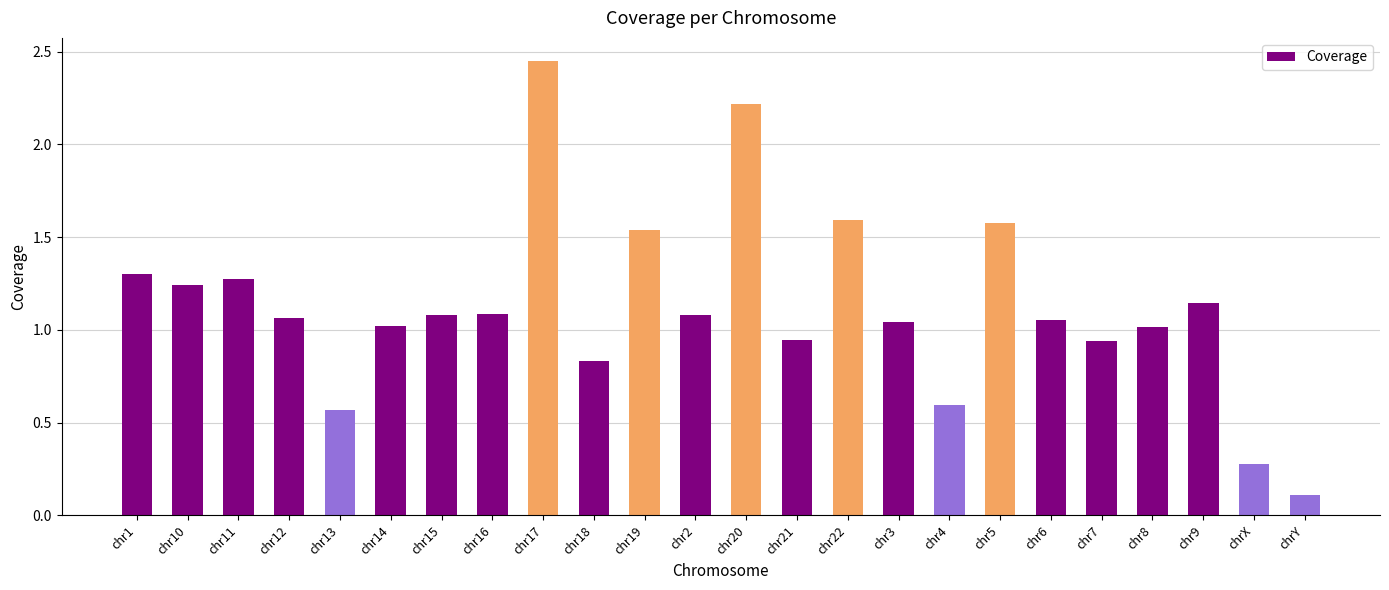

Which category has the highest value across all series?

chr17